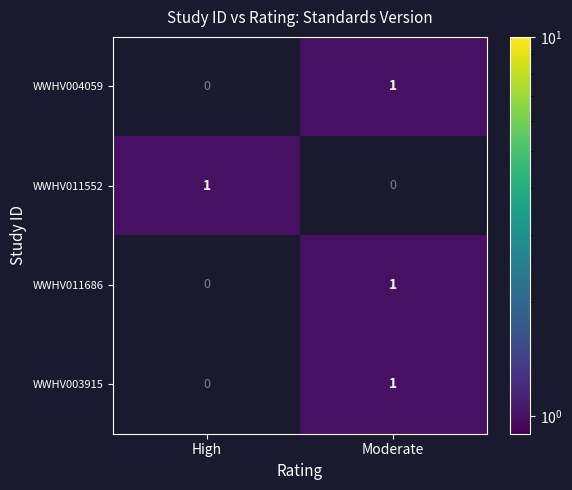

At which label does WWHV011552 reach its peak?

High